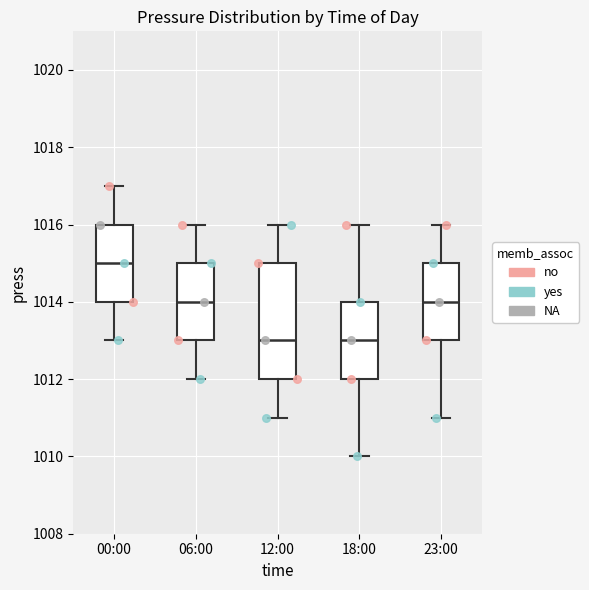

Comparing the boxes themselves (not the whiskers), which one is the tallest?

12:00